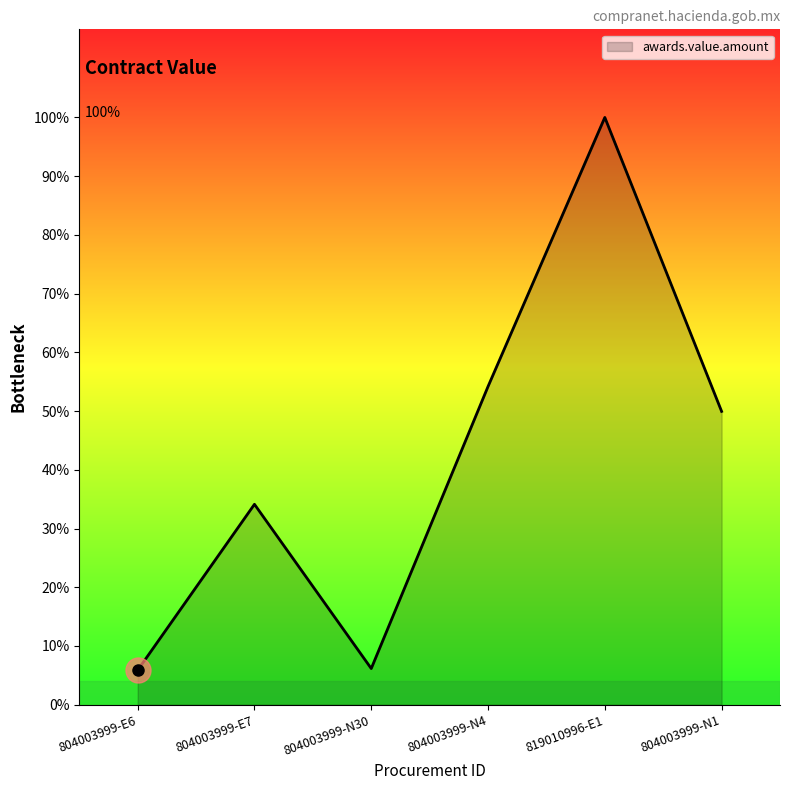

What is the ratio of the value at 804003999-E6 to the value at 804003999-E7?

0.2